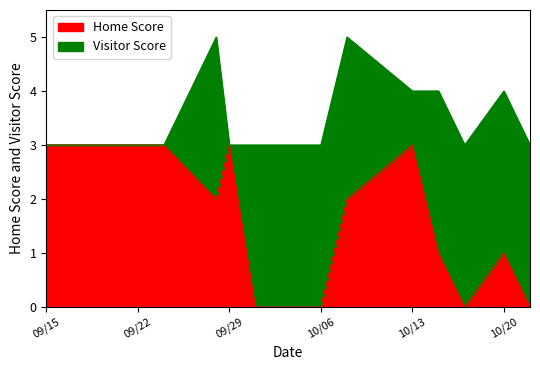

What is the highest value of the Home Score series?

3